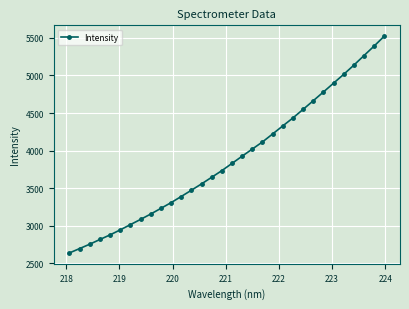

What is the difference between the second highest and second lowest values?

2693.9